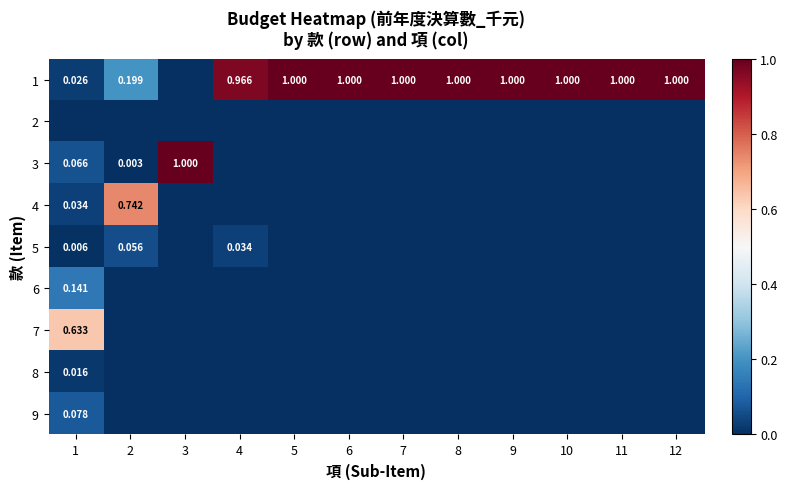

How many distinct data groups are displayed?

9